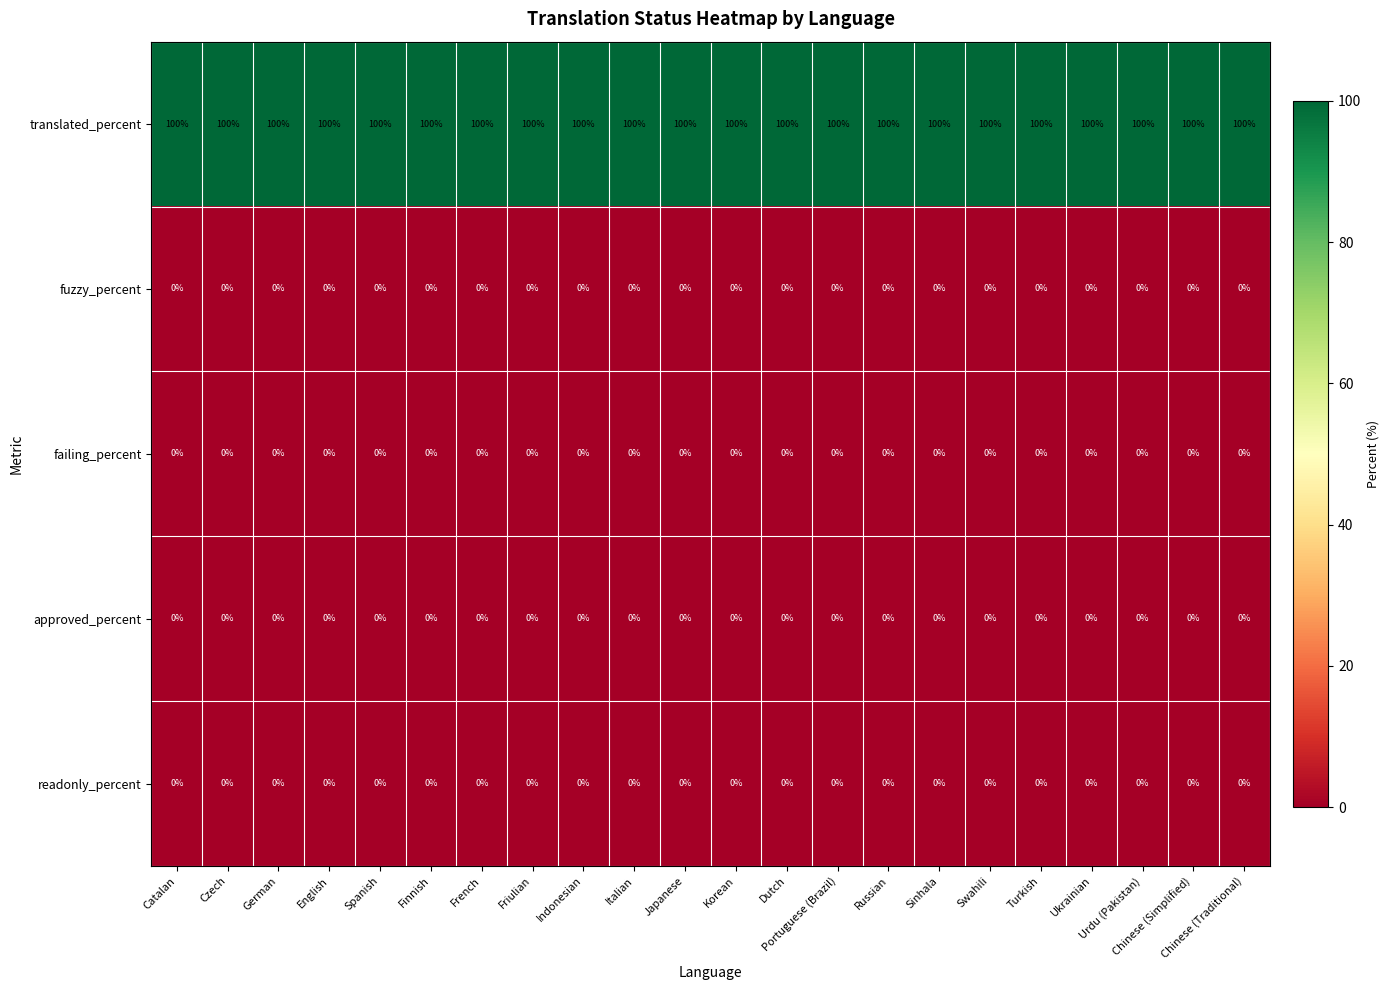

What is the total value across all series at Catalan?

100